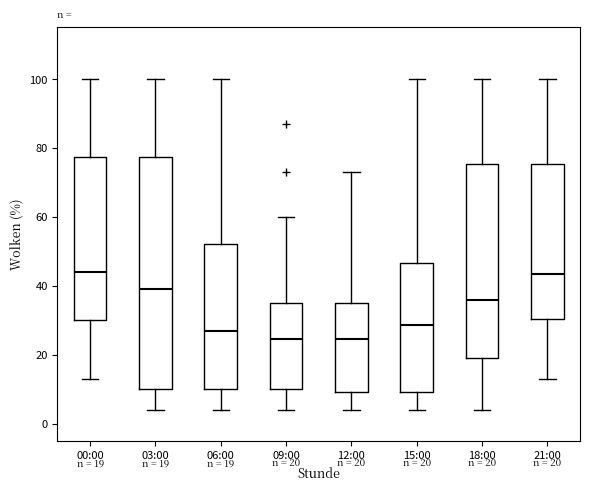

Comparing the boxes themselves (not the whiskers), which one is the tallest?

03:00